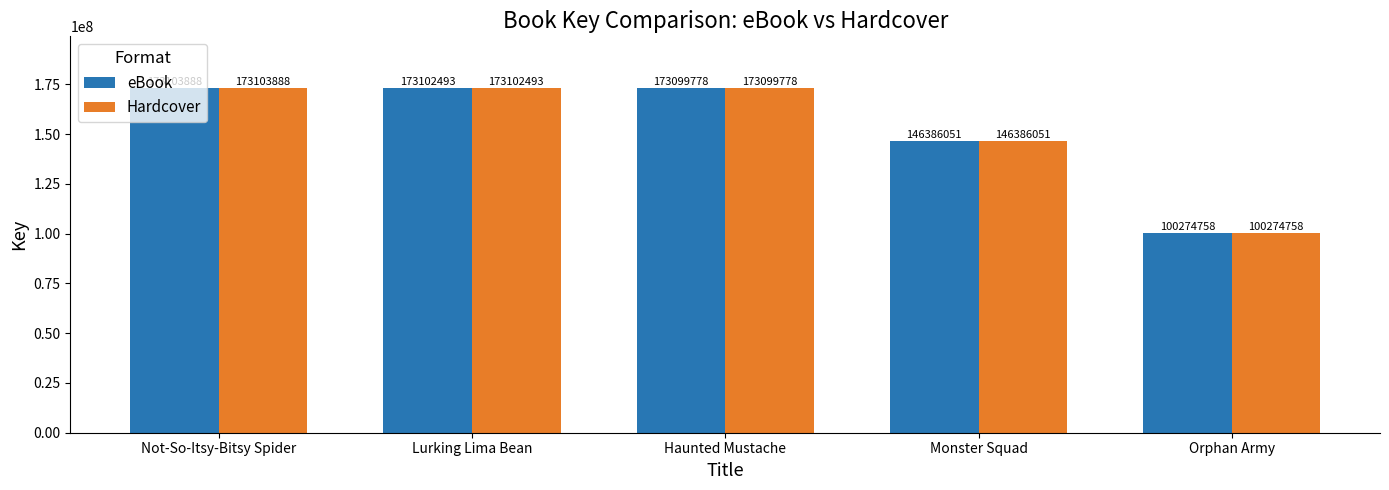

True or false: eBook has a value of 146386051 at Monster Squad.

True